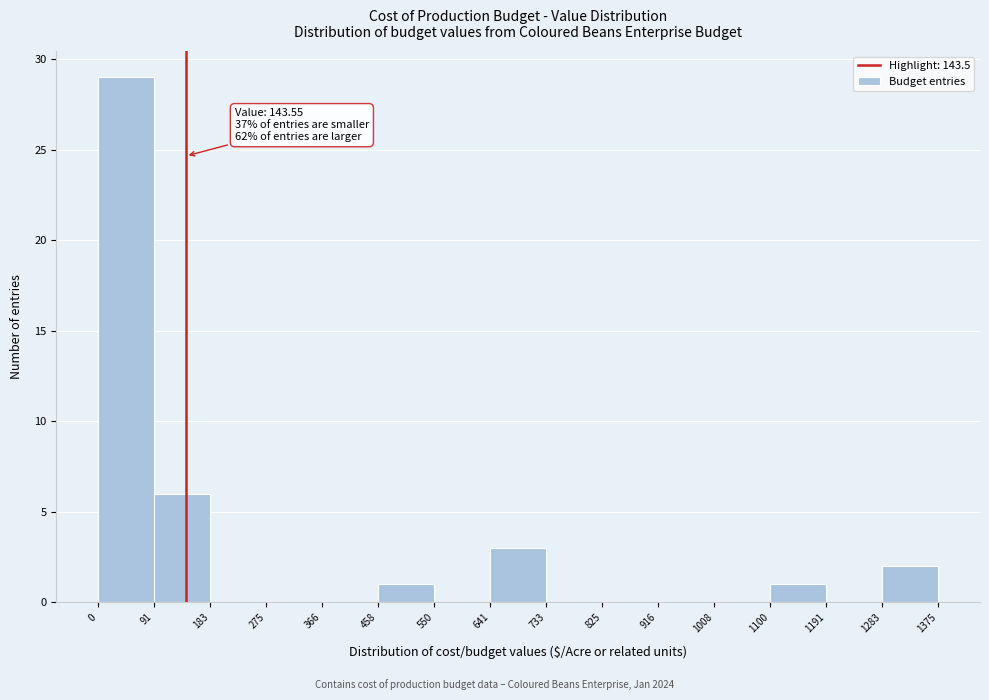

Which range on the x-axis has the tallest bar?

0 to 91